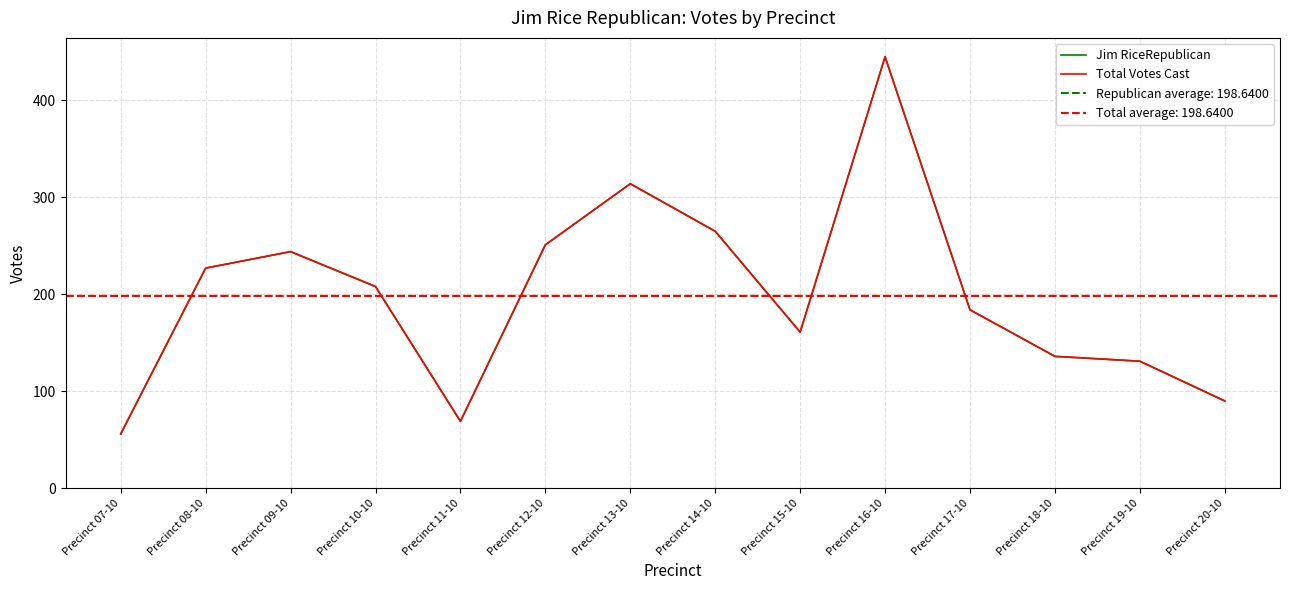

Is the value of Jim RiceRepublican at Precinct 20-10 greater than the value of Total Votes Cast at Precinct 19-10?

No